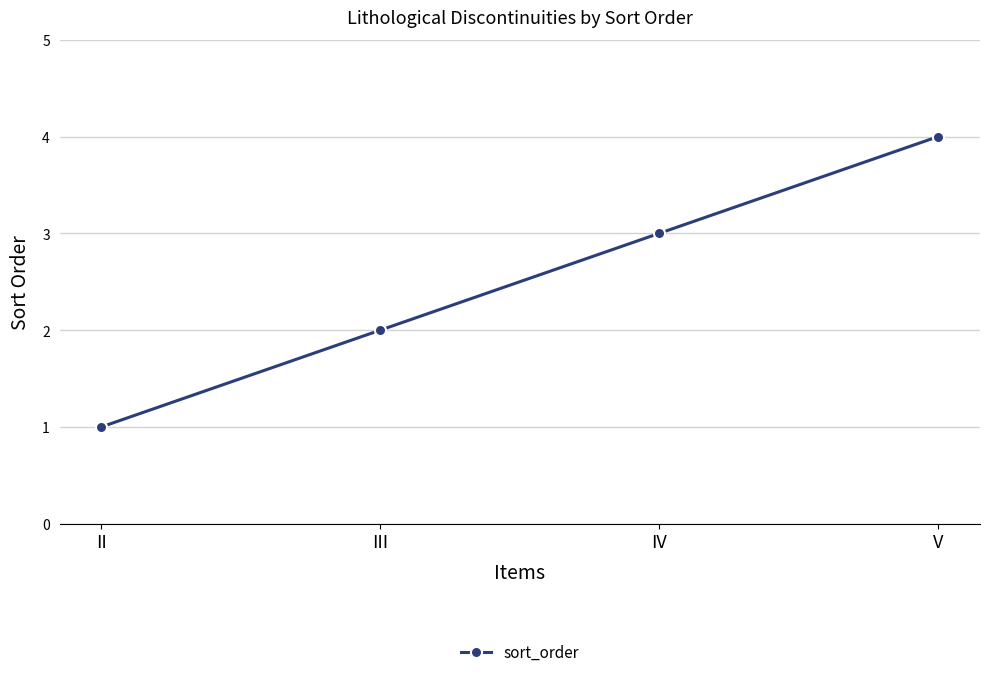

What is the value of the 2nd point from the left?

2